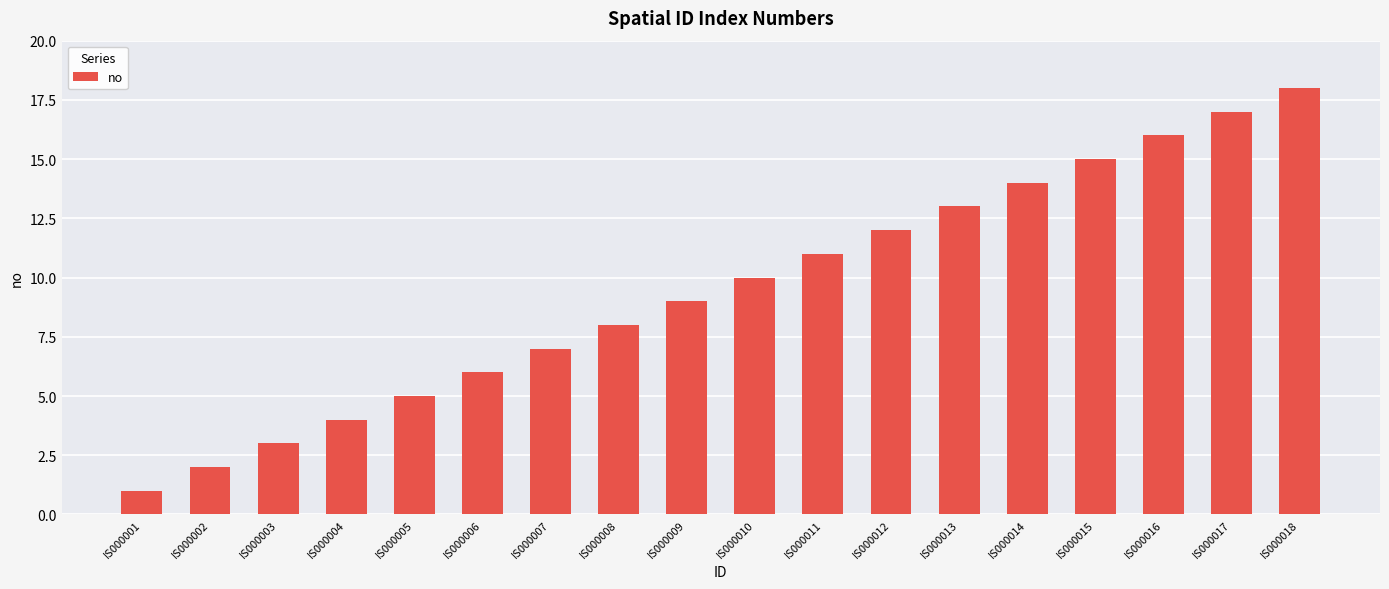

At which label is the value closest to 9?

IS000009